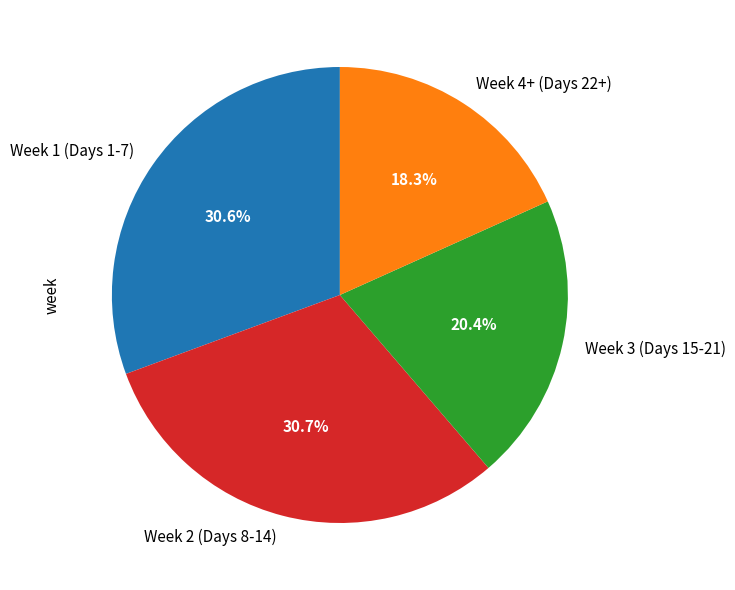

Does Week 4+ (Days 22+) account for over 50% of the chart?

No